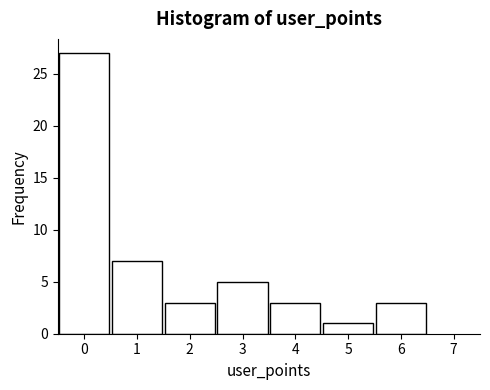

Which range on the x-axis has the tallest bar?

-0.5 to 0.5